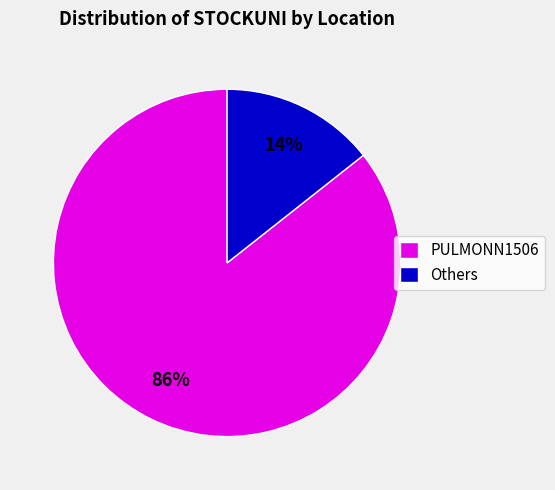

Which slice is the largest?

PULMONN1506